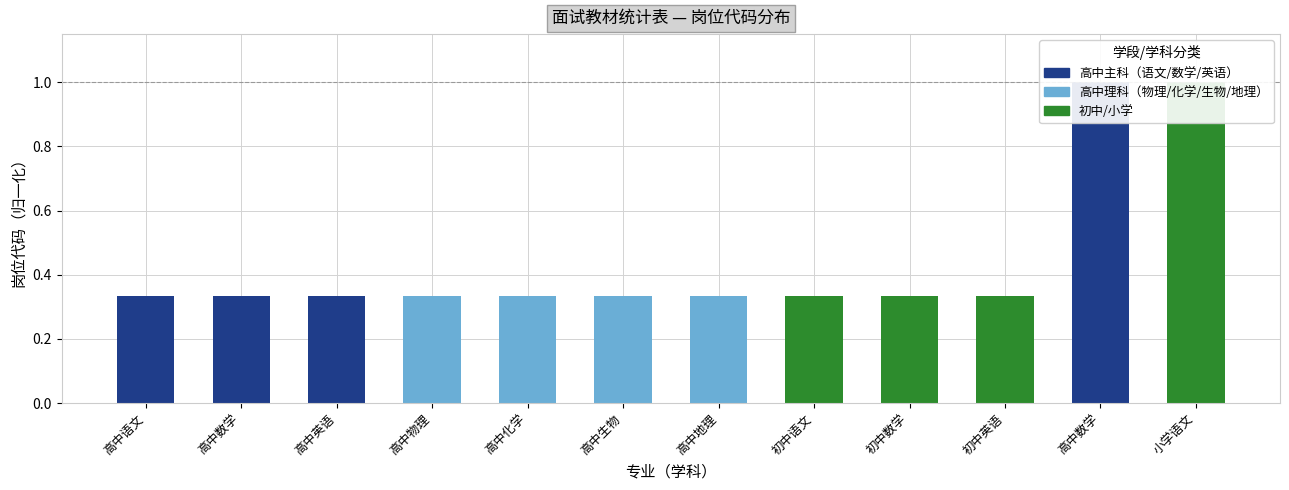

What is the label of the 12th bar from the left?

小学语文